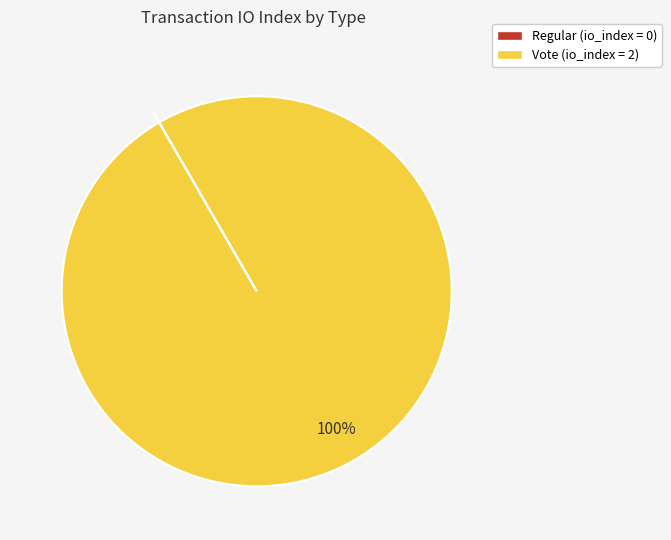

To the nearest percent, what portion does Vote represent?

100%